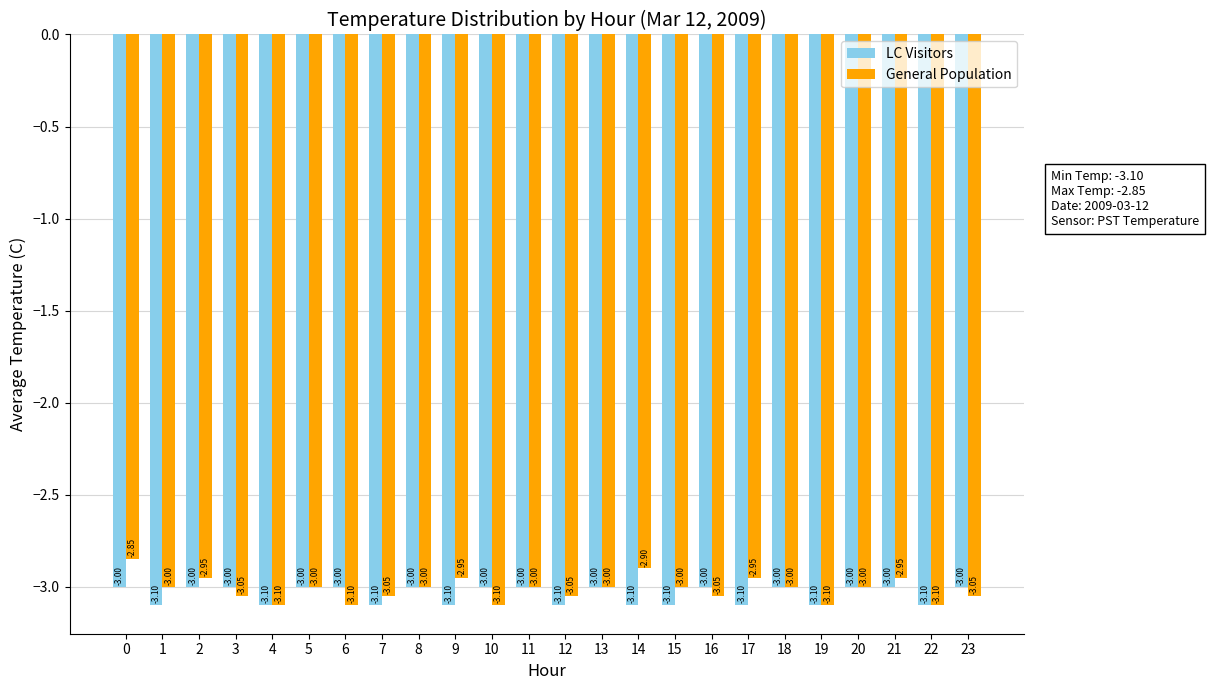

At 3, list the series in order from smallest to largest.

General Population, LC Visitors